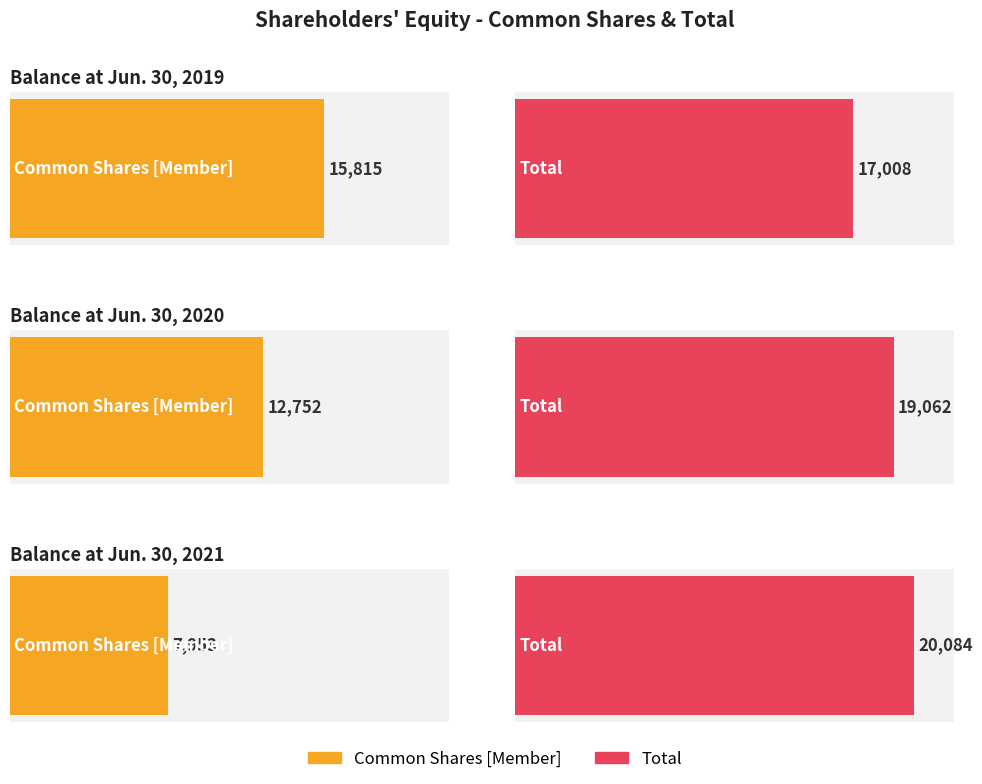

Is it true that Total equals 5852 at Jun. 30, 2020?

False